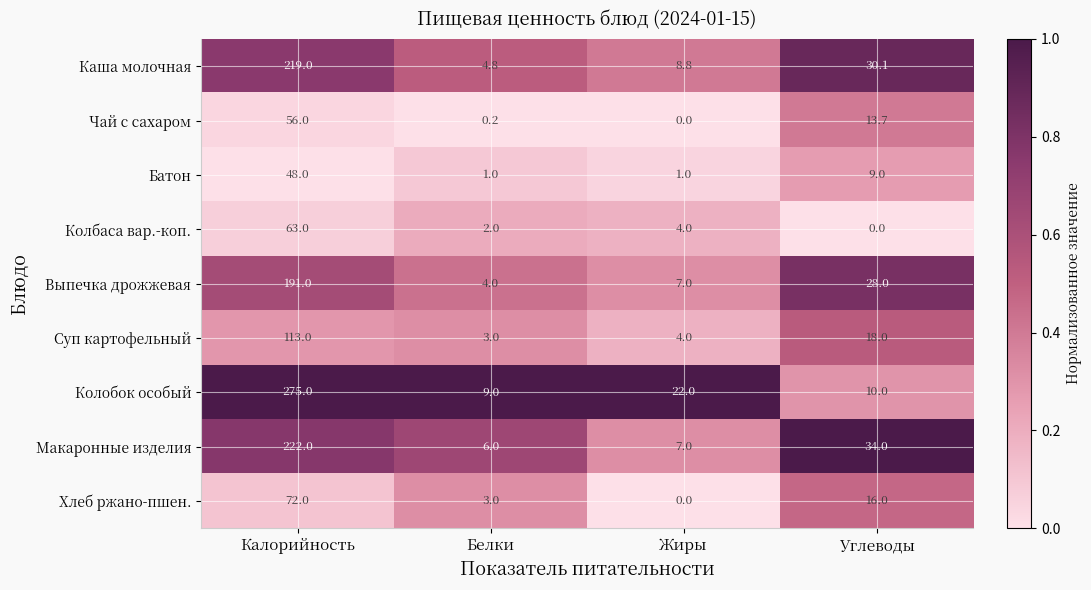

Rank the series by their maximum value, from lowest to highest.

Батон, Чай с сахаром, Колбаса вар.-коп., Хлеб ржано-пшен., Суп картофельный, Выпечка дрожжевая, Каша молочная, Макаронные изделия, Колобок особый